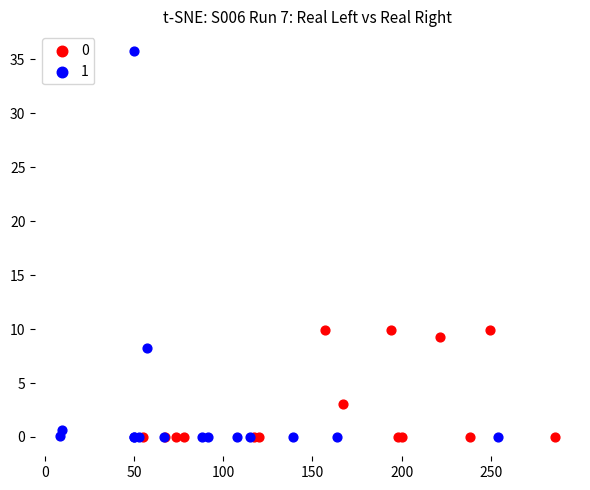

Which series has the widest spread of Y values?

1